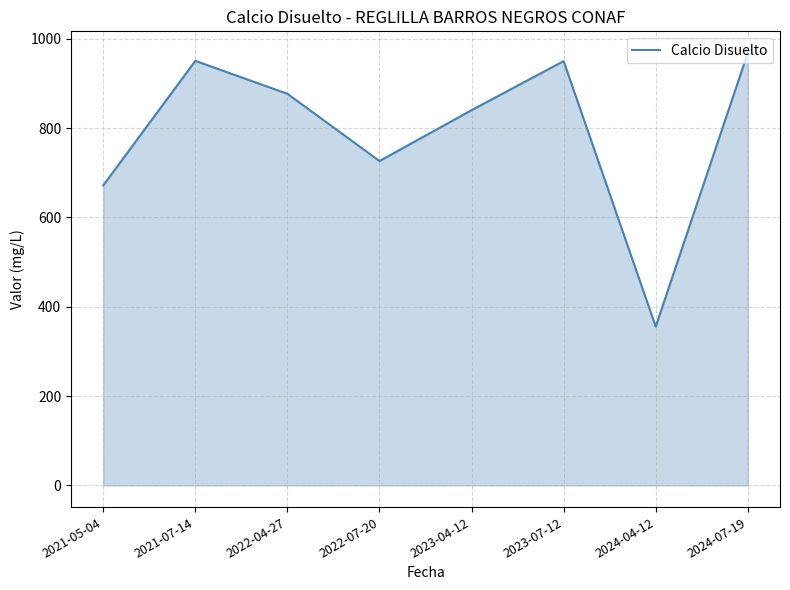

Where does the data first go above 876?

2021-07-14